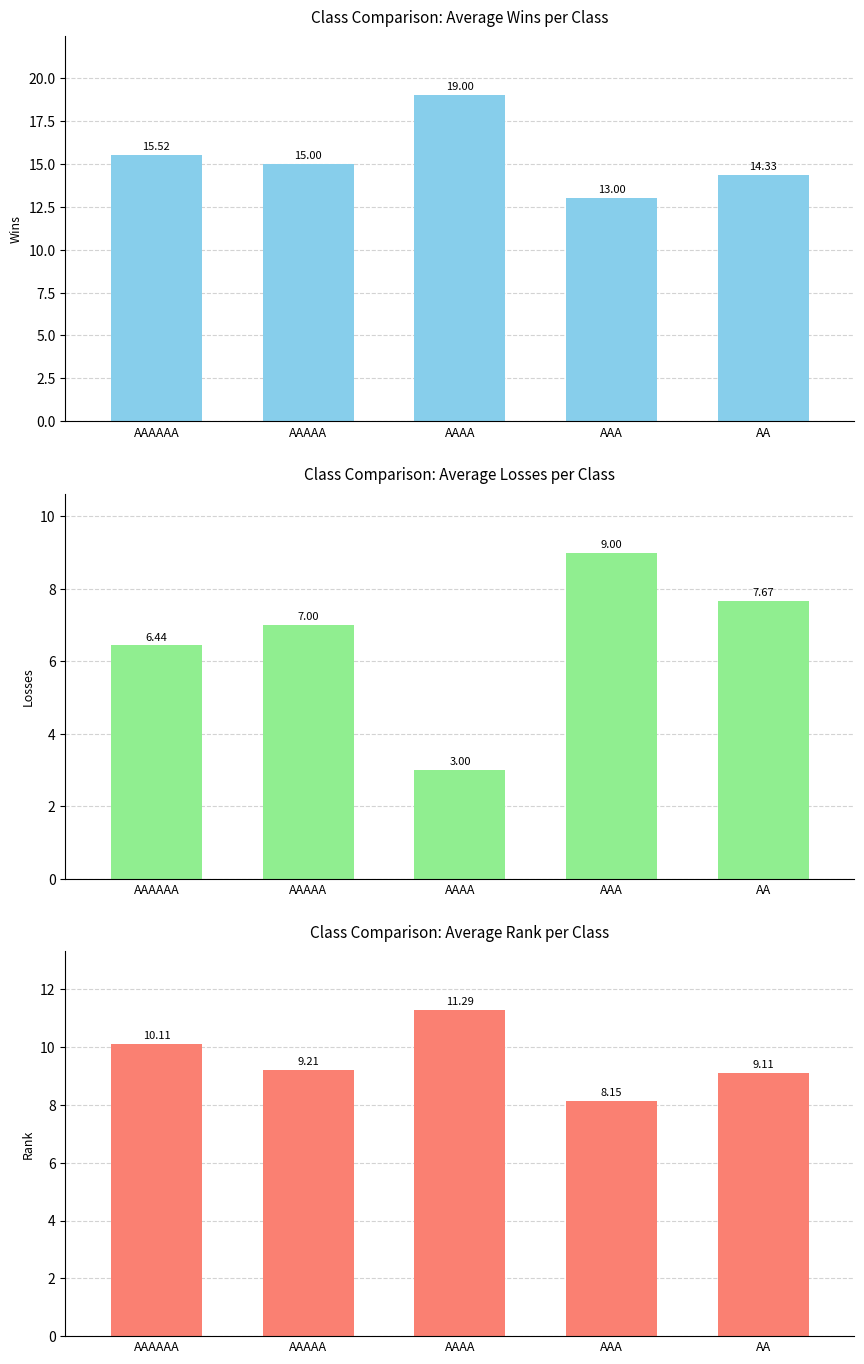

Rank the series at AAA from lowest to highest value.

Rank, Losses, Wins